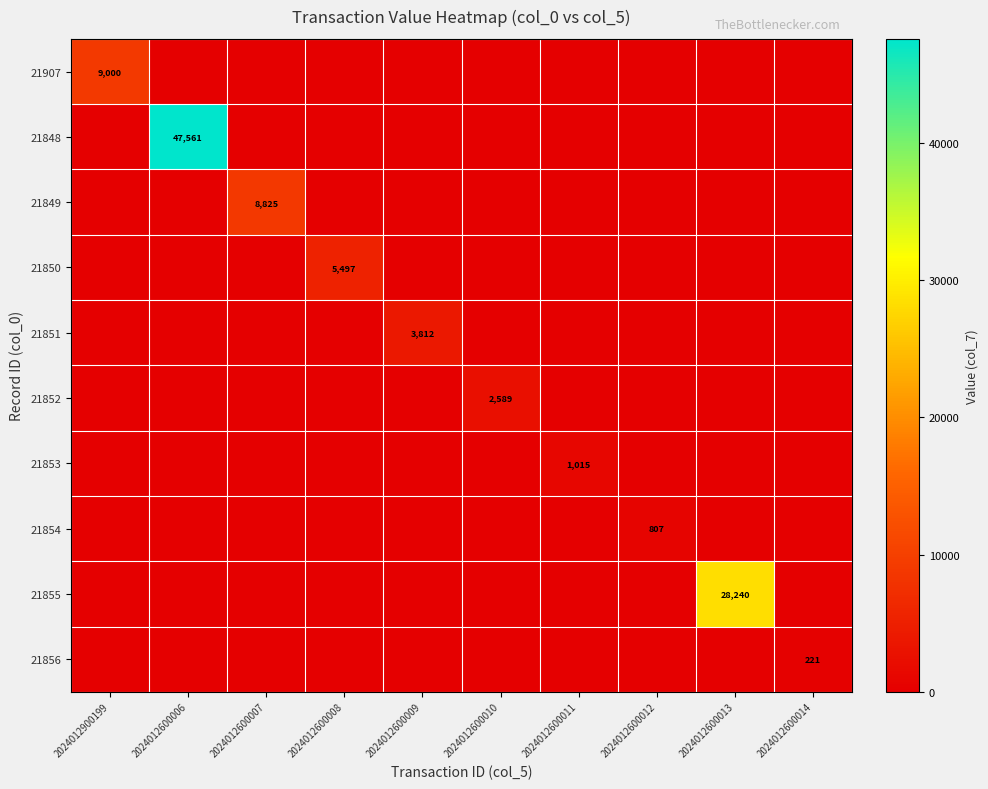

Is it true that 21850 equals 7371 at 2024012600008?

False